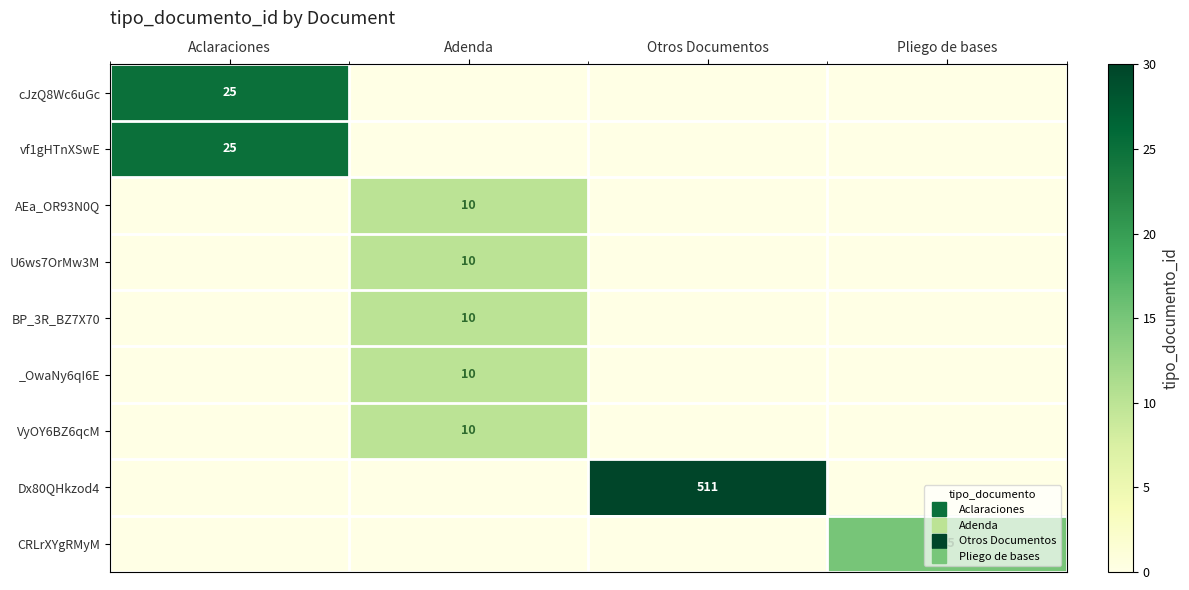

How many positive values does the VyOY6BZ6qcM series have?

1